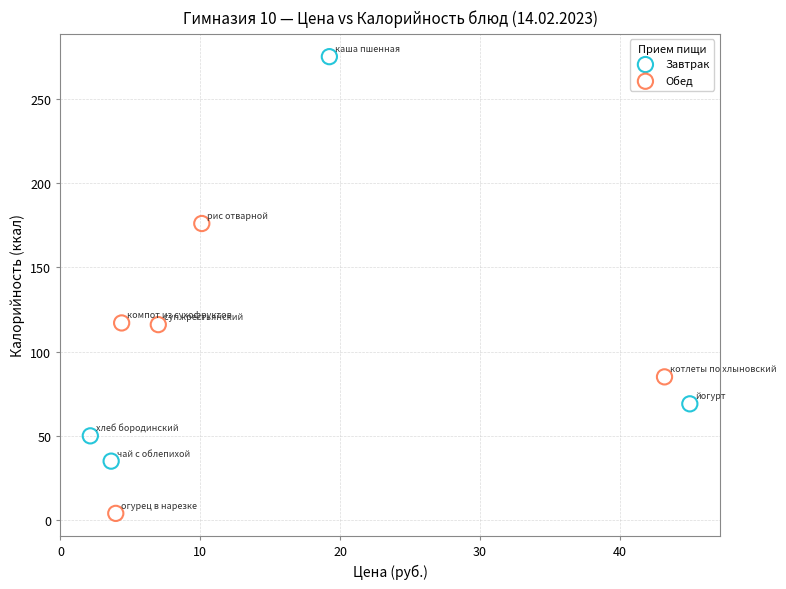

Which series contains the highest Y value?

Завтрак